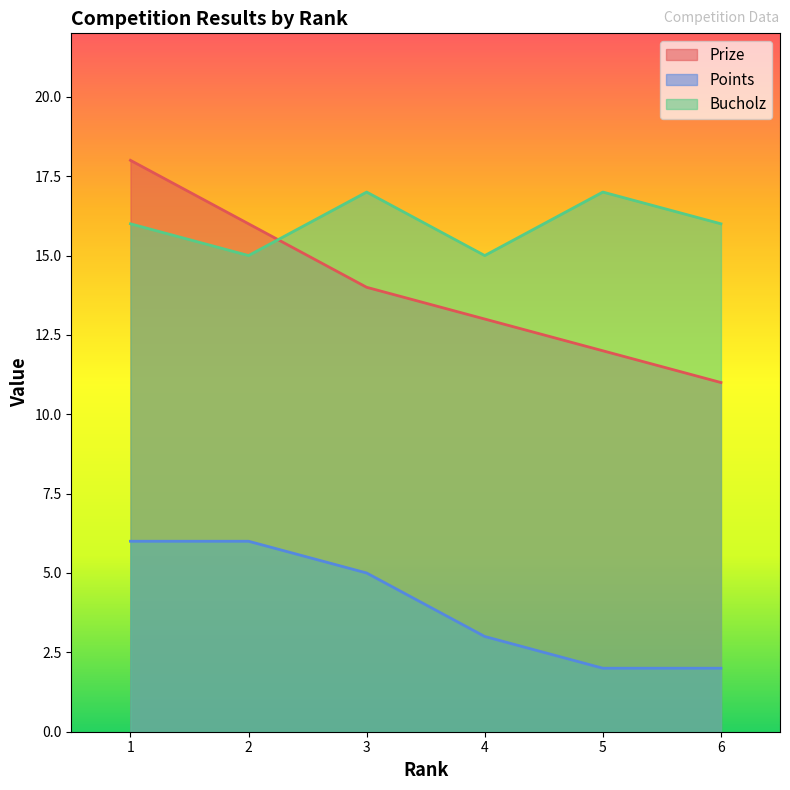

True or false: Prize has more than 2 interior local peaks.

False